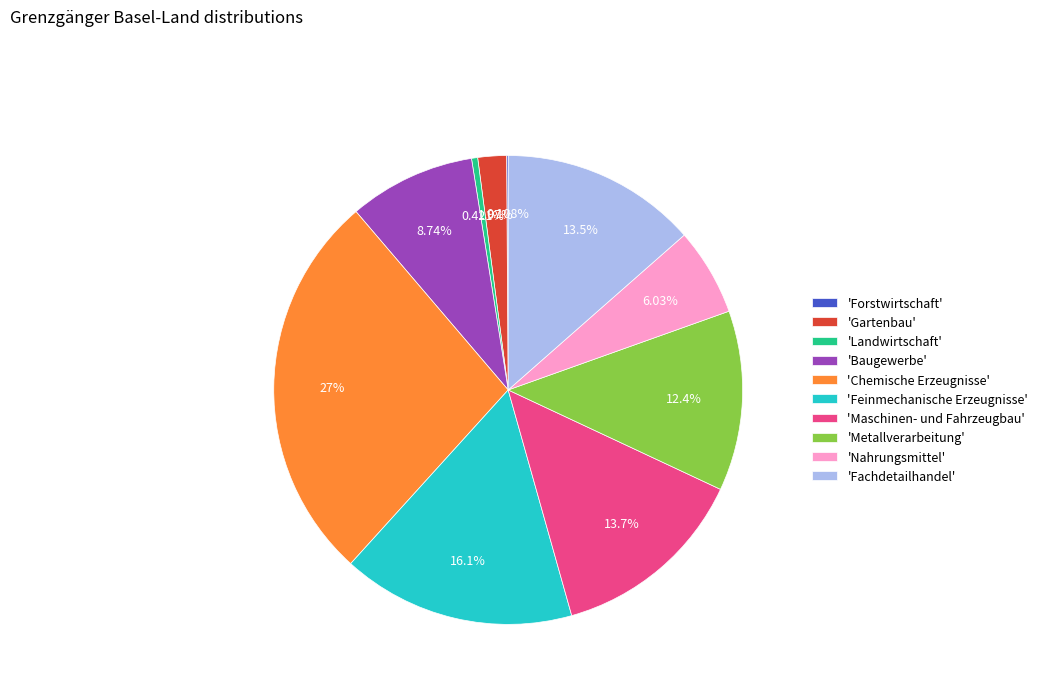

Does any single category account for the majority?

No